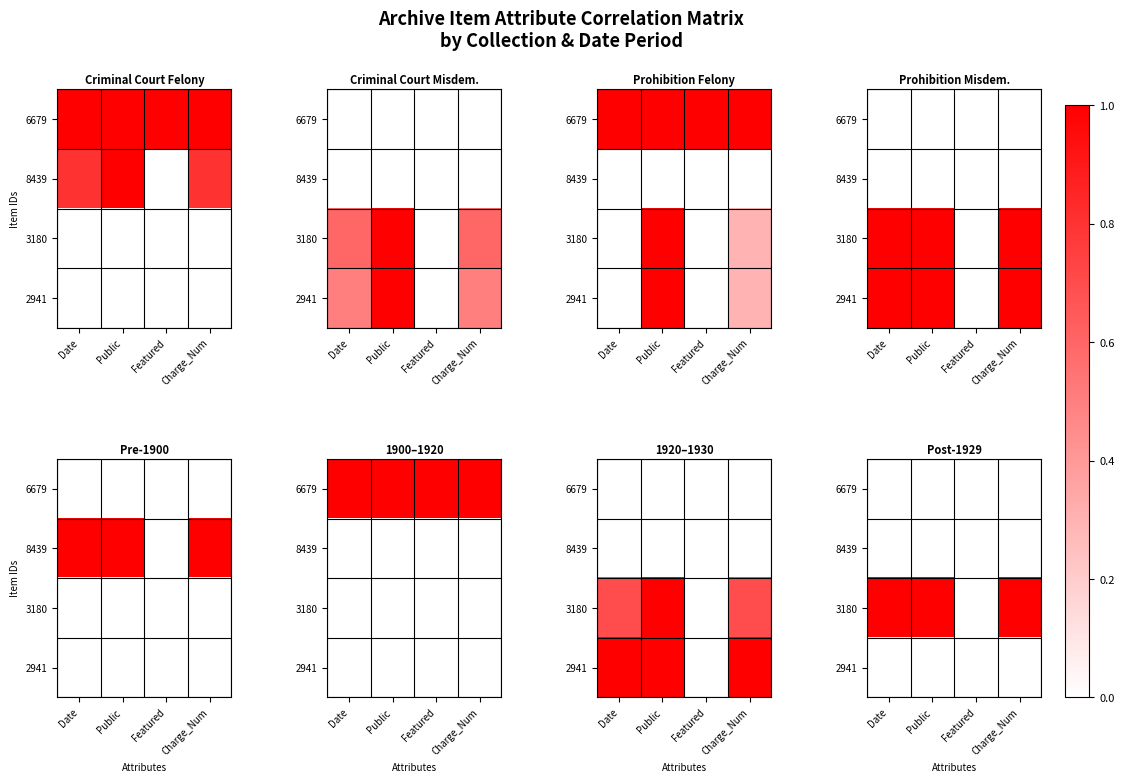

Is the value of 2941 at Featured greater than the value of 6679 at Charge_Num?

No